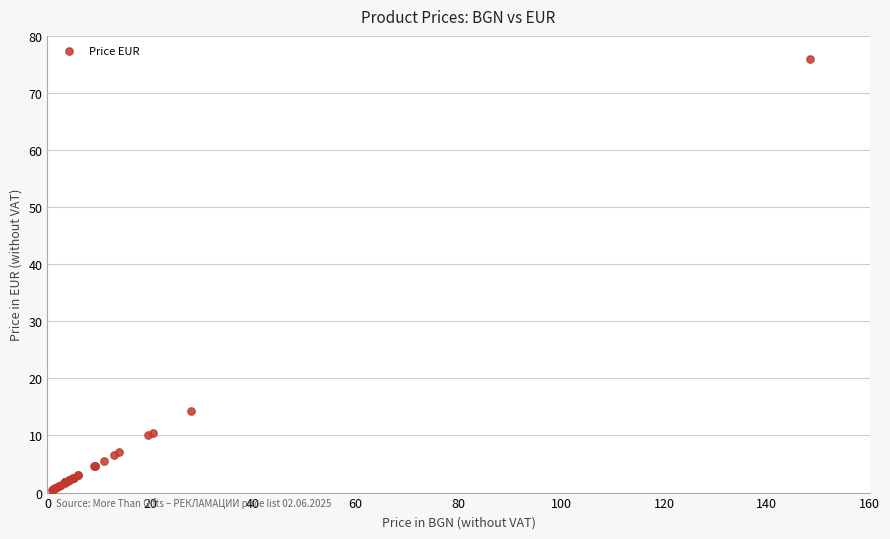

What Y value in the scatter plot is closest to 38?

14.2